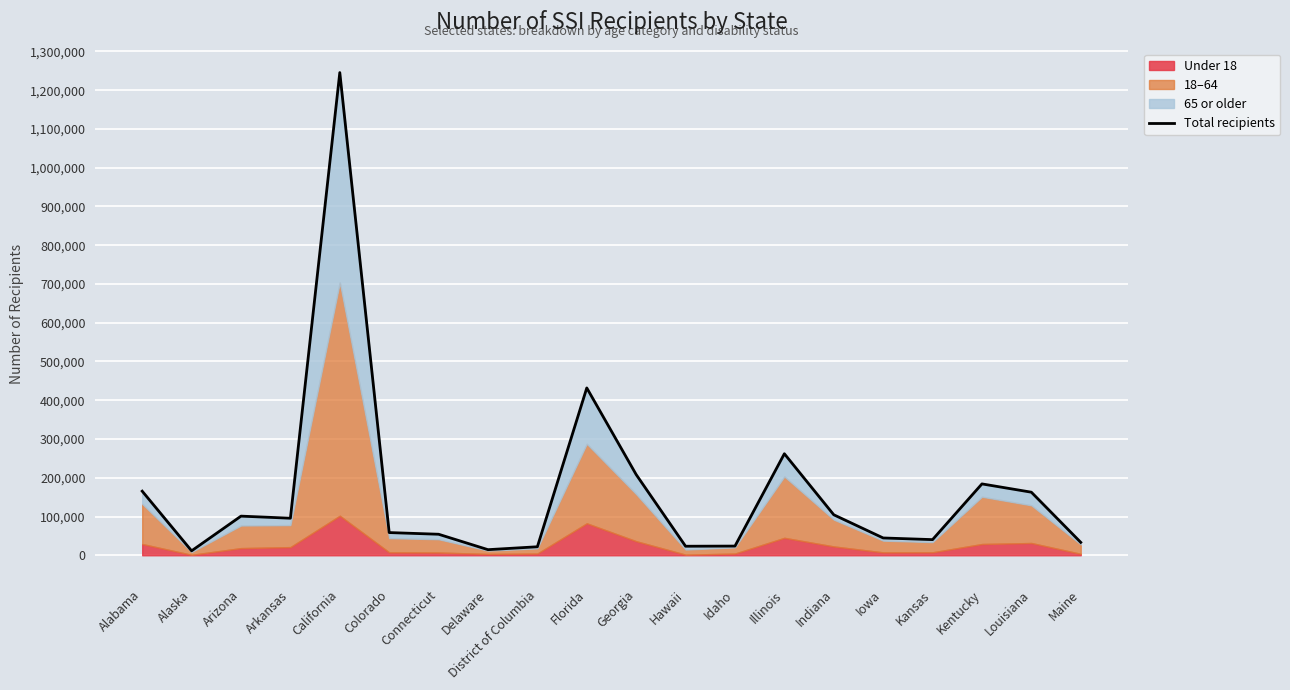

Reading right to left, what are all the values shown in this chart?

Maine=33338	Louisiana=162762	Kentucky=184151	Kansas=40400	Iowa=44666	Indiana=104489	Illinois=261954	Idaho=23732	Hawaii=23328	Georgia=208247	Florida=431756	District of Columbia=21968	Delaware=14480	Connecticut=54265	Colorado=58581	California=1245362	Arkansas=95636	Arizona=100996	Alaska=11477	Alabama=165400